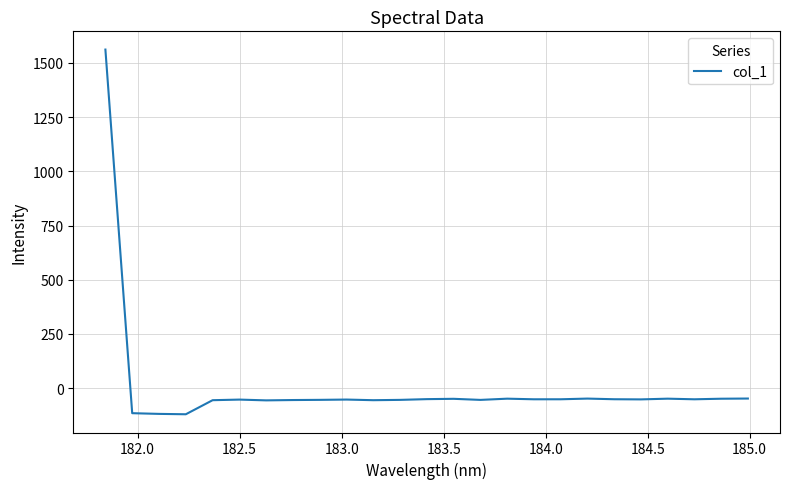

What is the minimum value shown in the chart?

-120.6